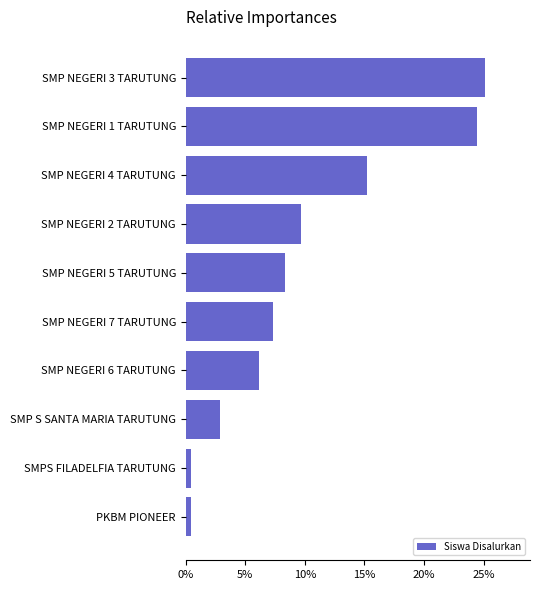

Between SMP NEGERI 6 TARUTUNG and SMP NEGERI 3 TARUTUNG, which is larger?

SMP NEGERI 3 TARUTUNG